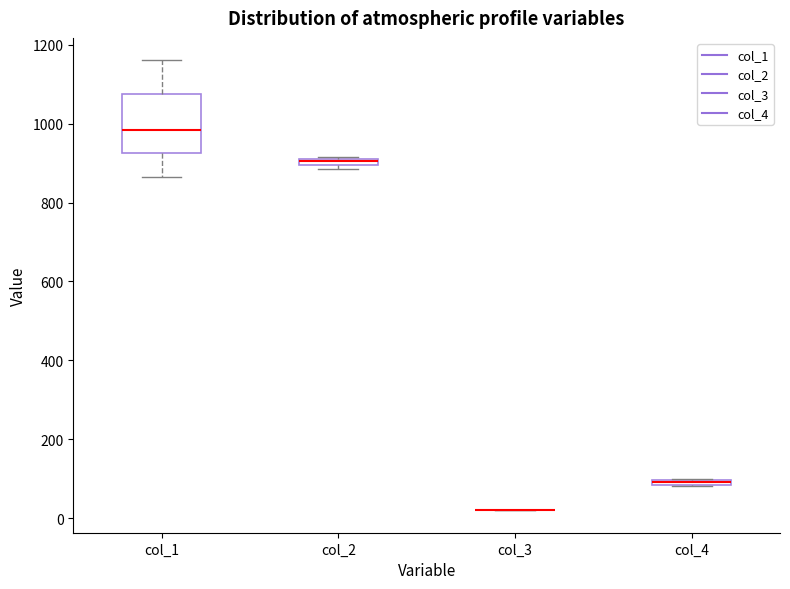

Where is the lower edge of the box for col_2 on the y-axis? The values are not printed on the chart, so give them approximately, as read against the axis.

900